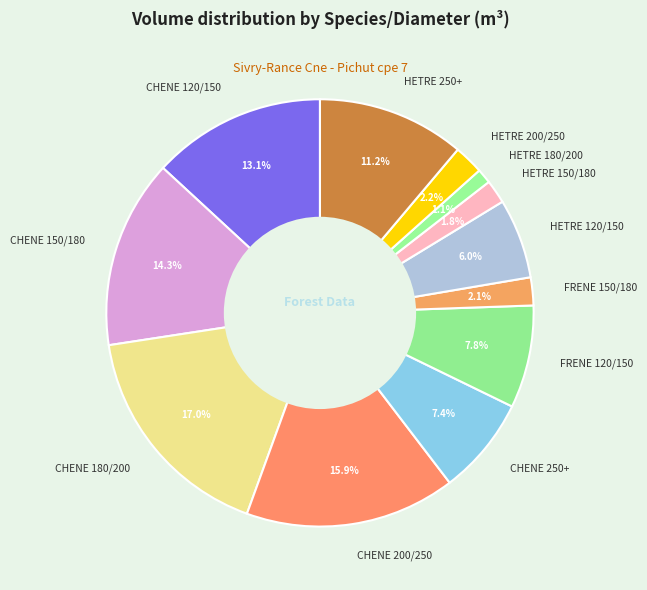

Does HETRE 120/150 represent more than half of the total?

No